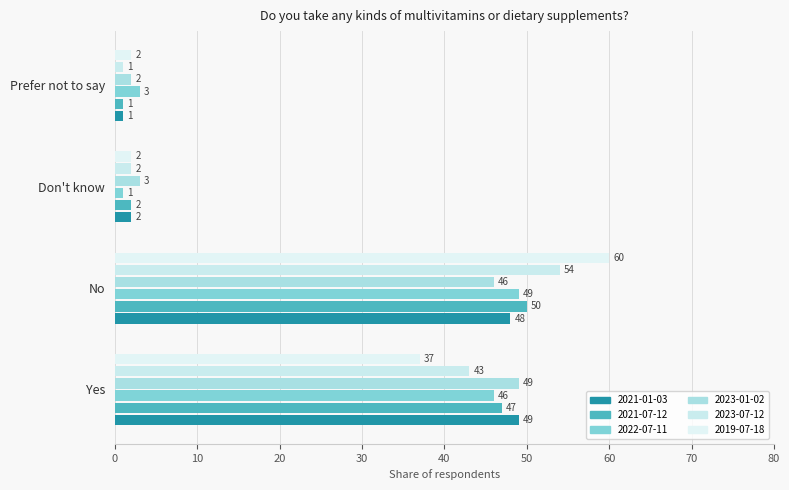

What position from the left is Prefer not to say?

4